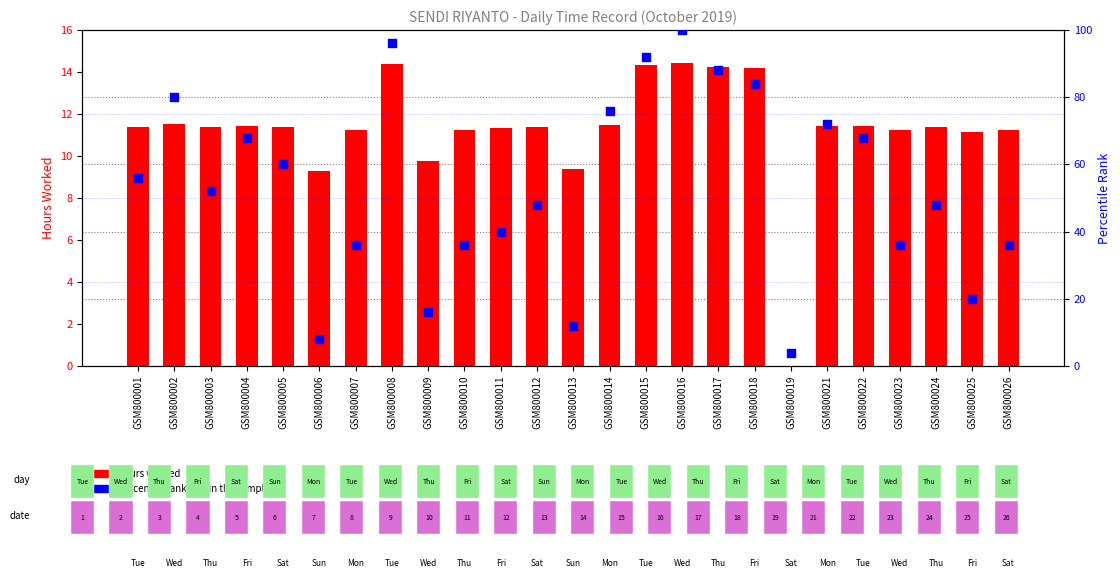

Is the value of hours worked at GSM800022 greater than the value of percentile rank within the sample at GSM800006?

Yes